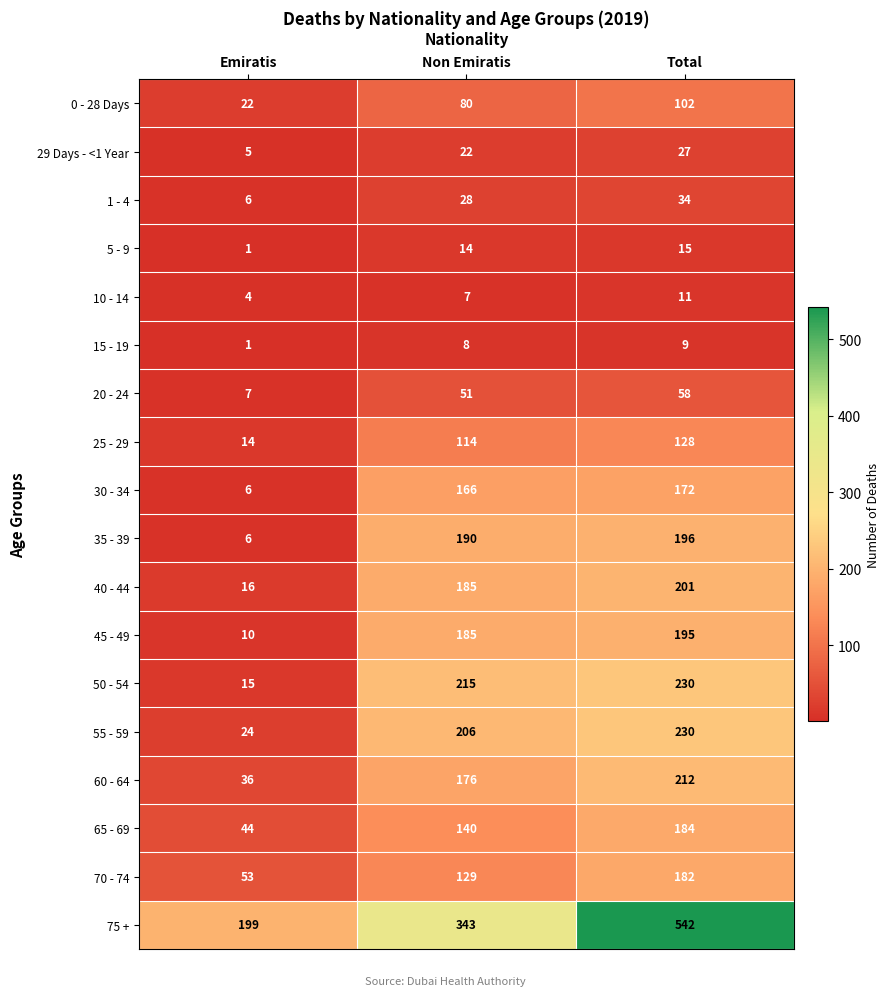

The value of 60 - 64 at Total is 46. True or false?

False